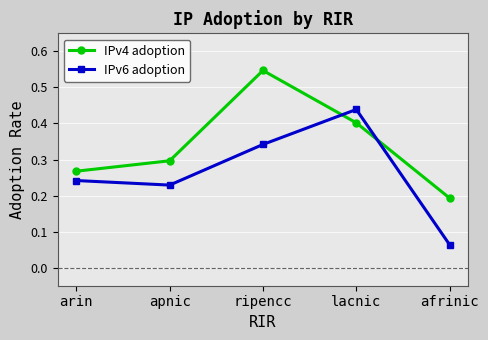

Which label corresponds to the smallest value in the chart?

afrinic